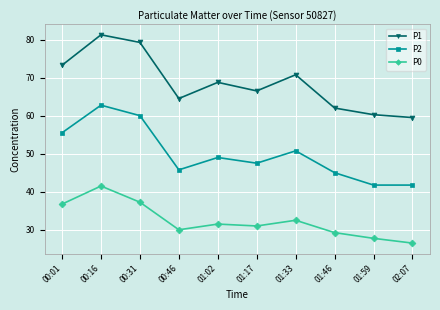

The value of P2 at 01:02 is 68.1. True or false?

False